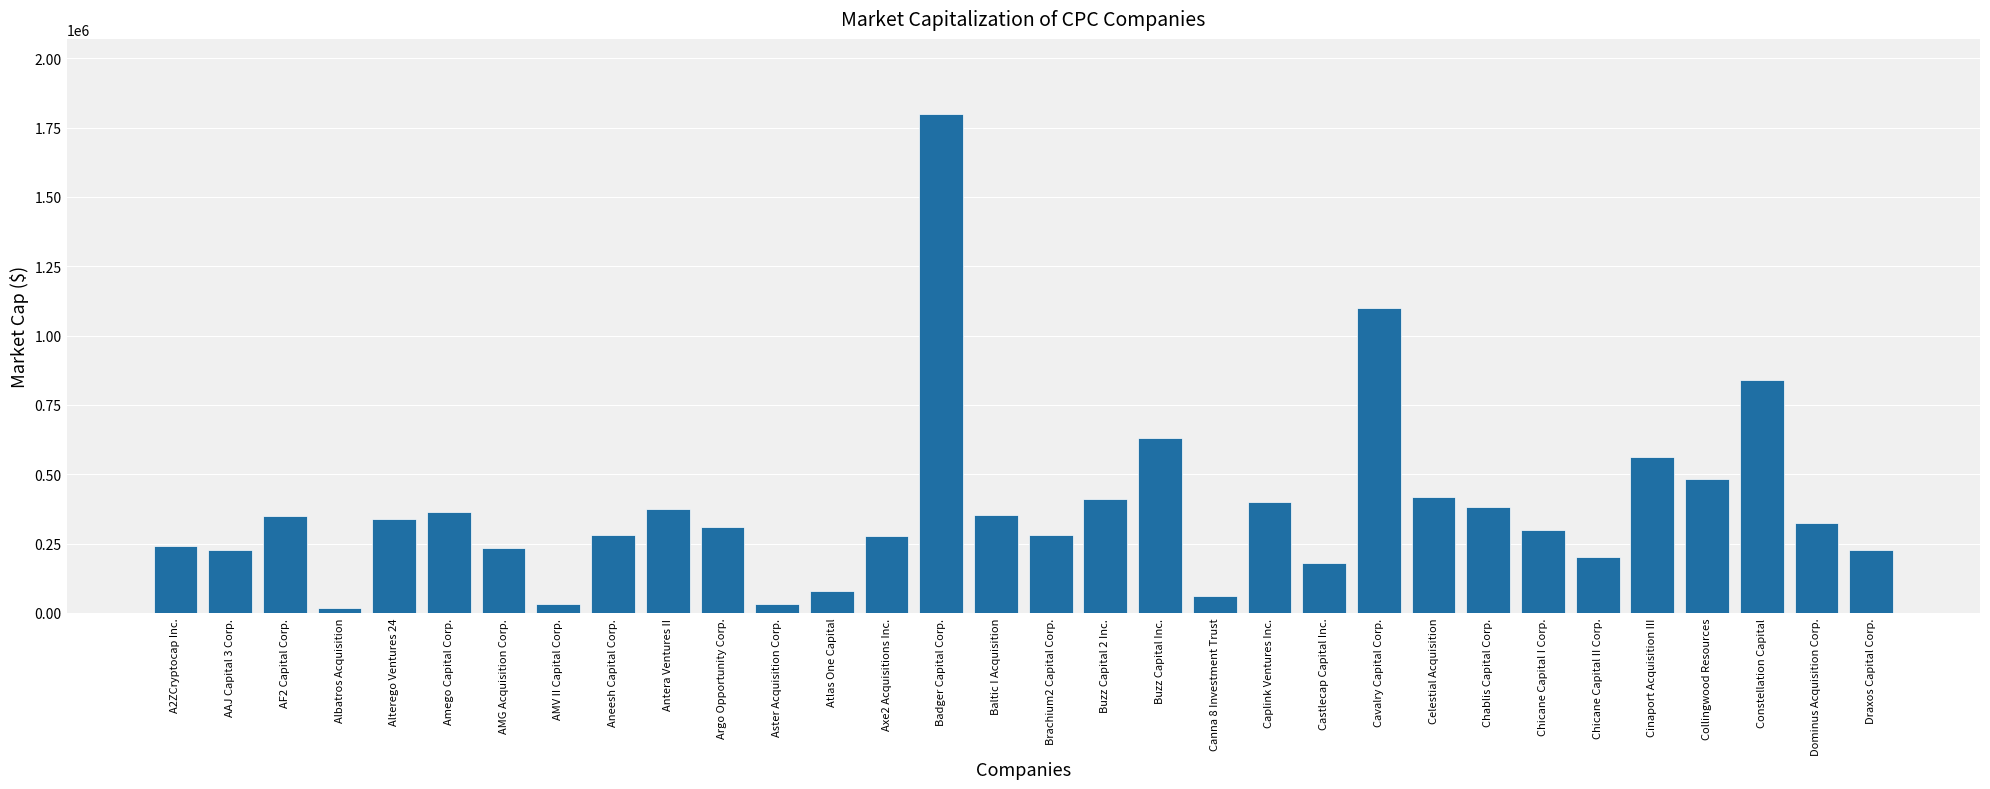

Approximately how many times larger is the value at Caplink Ventures Inc. compared to Castlecap Capital Inc.?

2.2